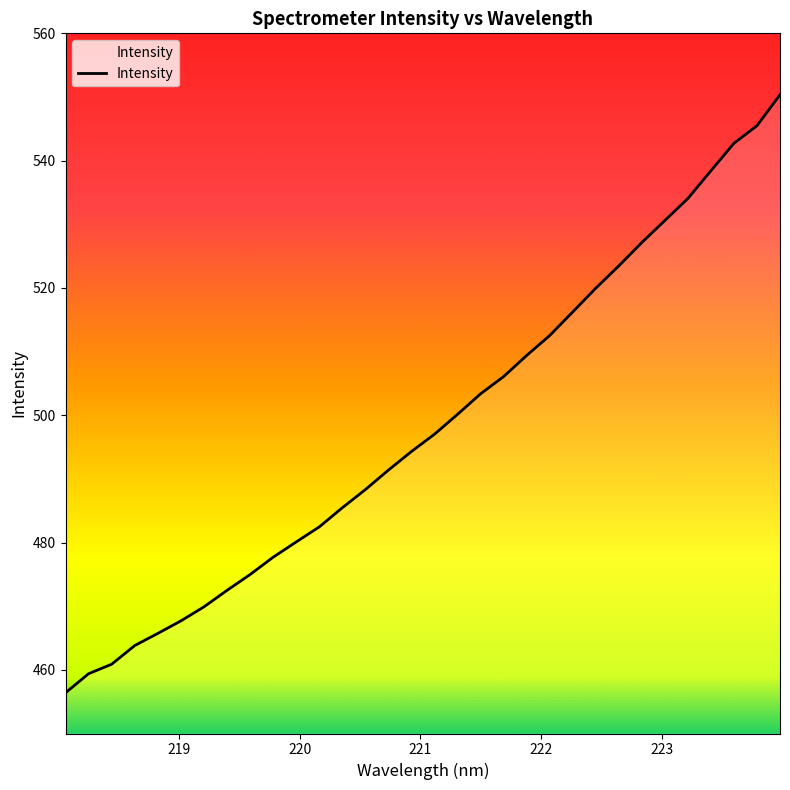

What is the difference between the second highest and second lowest values?

86.1